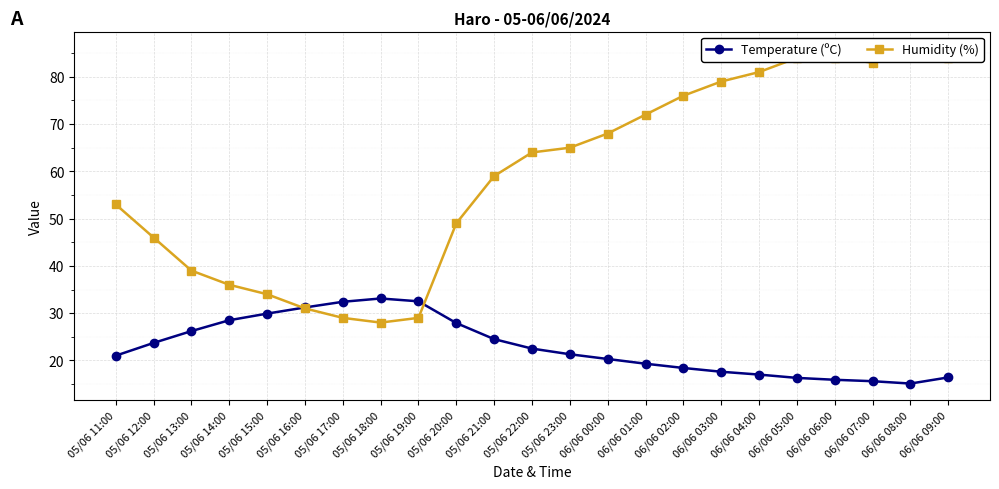

Reading left to right, extract all data points from this chart.

Temperature (ºC): 05/06 11:00=21.0	05/06 12:00=23.7	05/06 13:00=26.2	05/06 14:00=28.5	05/06 15:00=29.9	05/06 16:00=31.2	05/06 17:00=32.4	05/06 18:00=33.1	05/06 19:00=32.5	05/06 20:00=27.9	05/06 21:00=24.5	05/06 22:00=22.5	05/06 23:00=21.3	06/06 00:00=20.3	06/06 01:00=19.3	06/06 02:00=18.4	06/06 03:00=17.6	06/06 04:00=17.0	06/06 05:00=16.3	06/06 06:00=15.9	06/06 07:00=15.6	06/06 08:00=15.1	06/06 09:00=16.4
Humidity (%): 05/06 11:00=53.0	05/06 12:00=46.0	05/06 13:00=39.0	05/06 14:00=36.0	05/06 15:00=34.0	05/06 16:00=31.0	05/06 17:00=29.0	05/06 18:00=28.0	05/06 19:00=29.0	05/06 20:00=49.0	05/06 21:00=59.0	05/06 22:00=64.0	05/06 23:00=65.0	06/06 00:00=68.0	06/06 01:00=72.0	06/06 02:00=76.0	06/06 03:00=79.0	06/06 04:00=81.0	06/06 05:00=84.0	06/06 06:00=84.0	06/06 07:00=83.0	06/06 08:00=86.0	06/06 09:00=84.0